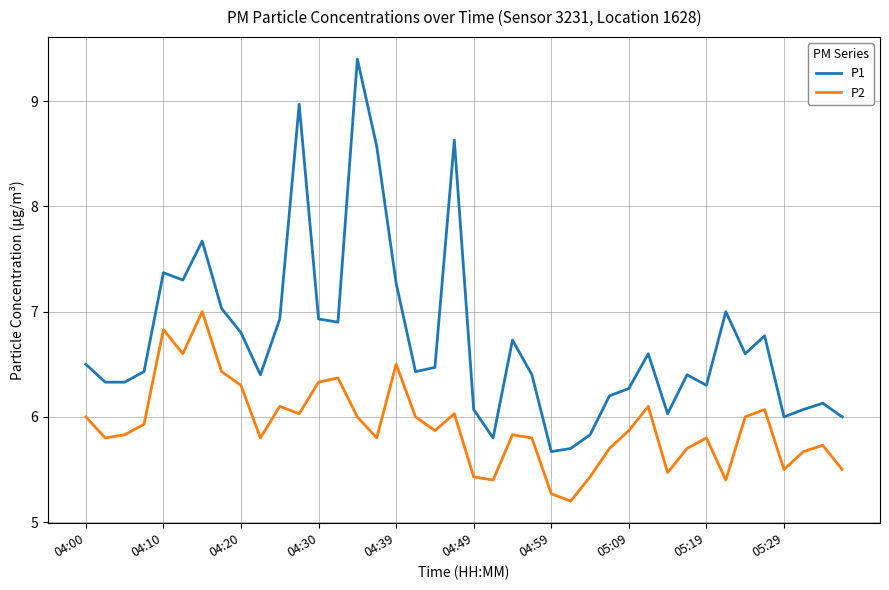

Rank the series by their maximum value, from lowest to highest.

P2, P1